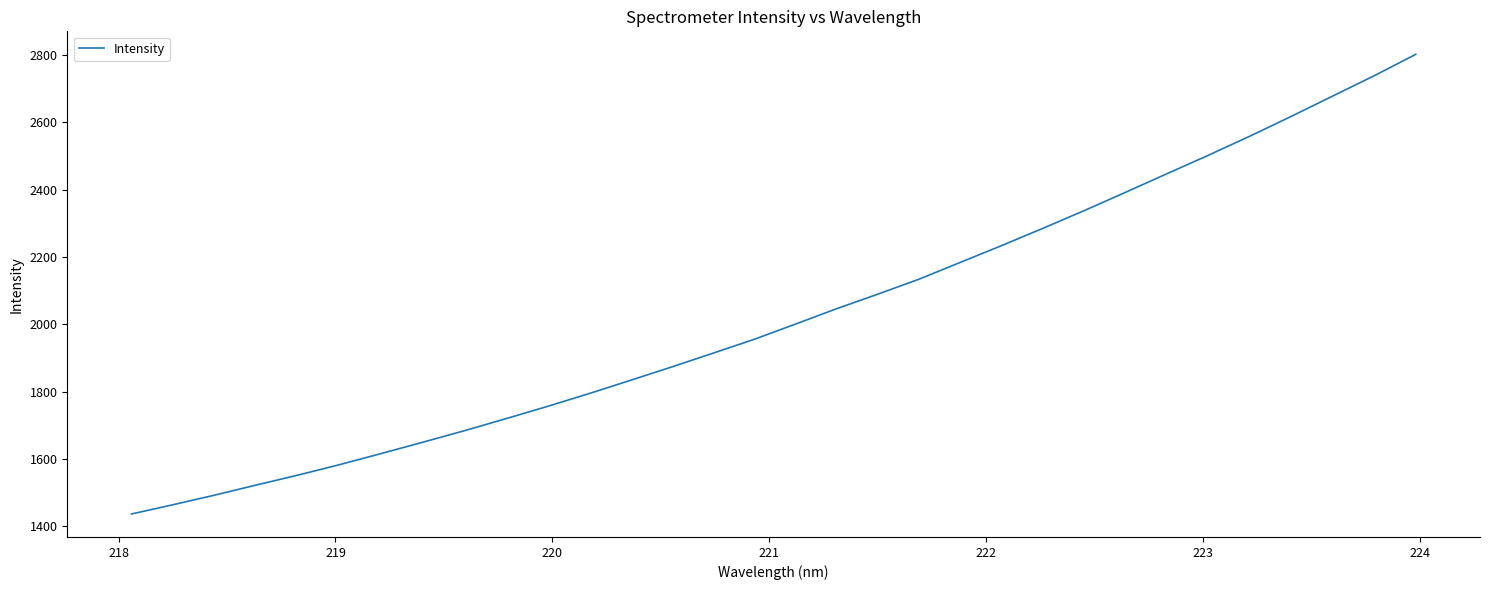

What is the smallest value displayed?

1436.1